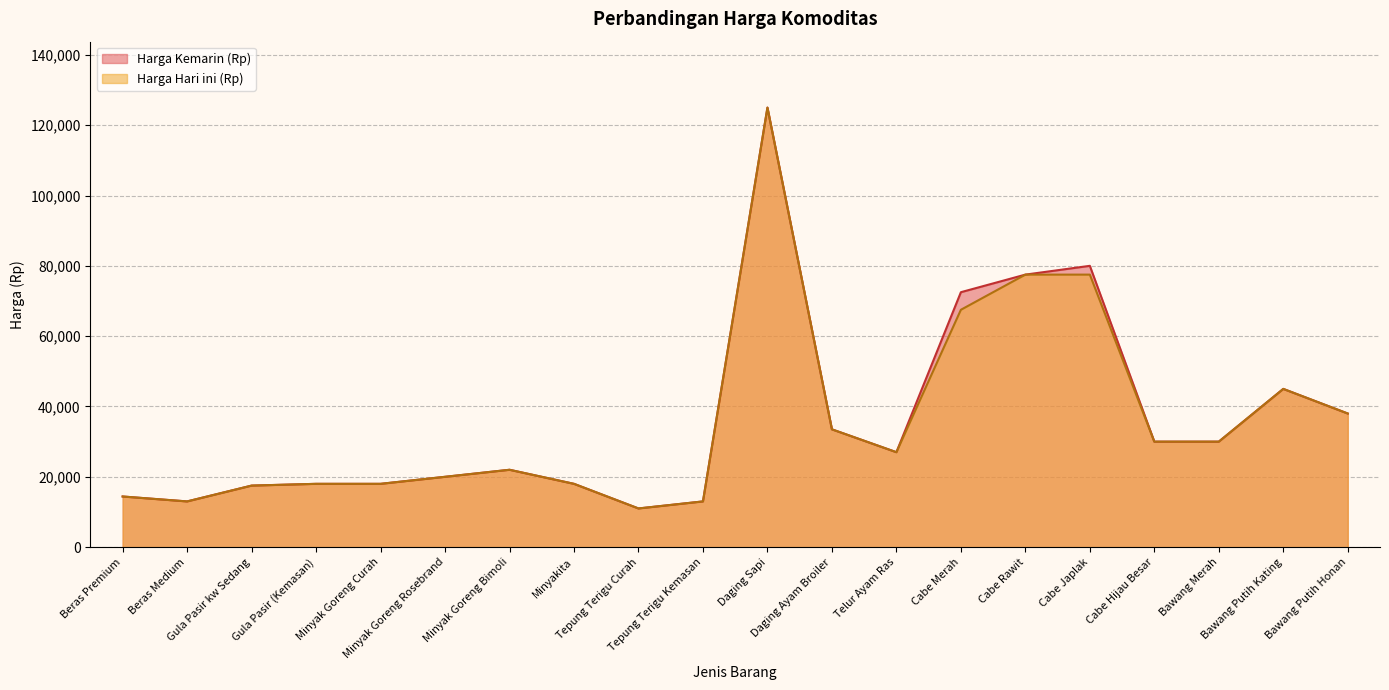

How many series are shown in this chart?

2